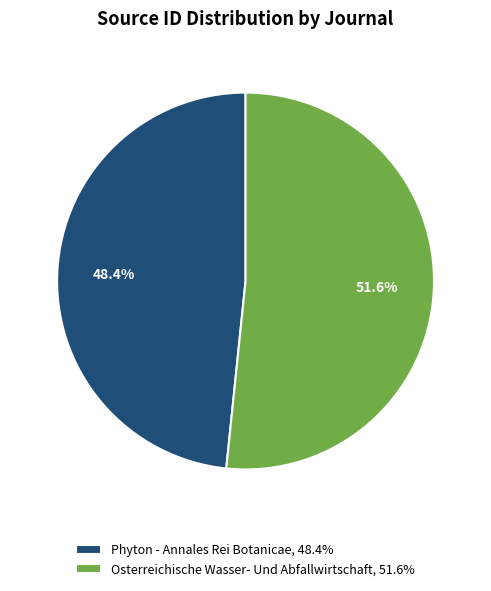

How many slices are in this pie chart?

2